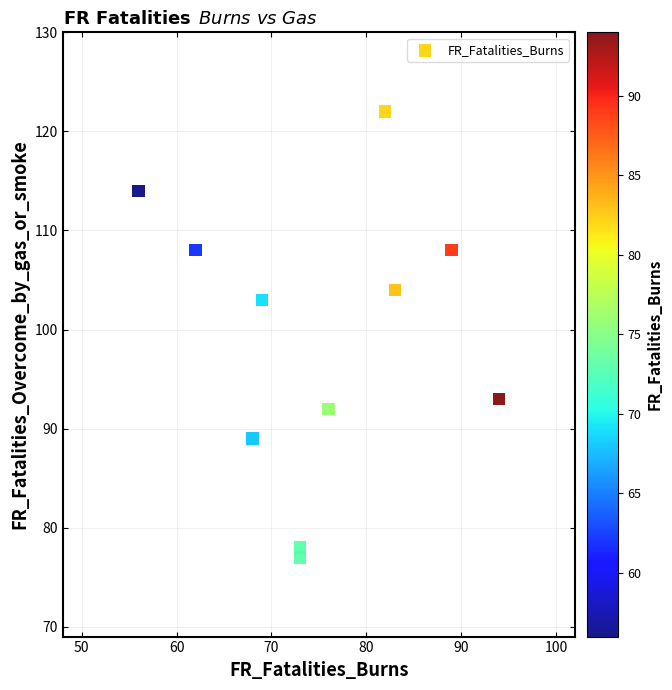

What is the range of X values (max minus min)?

38